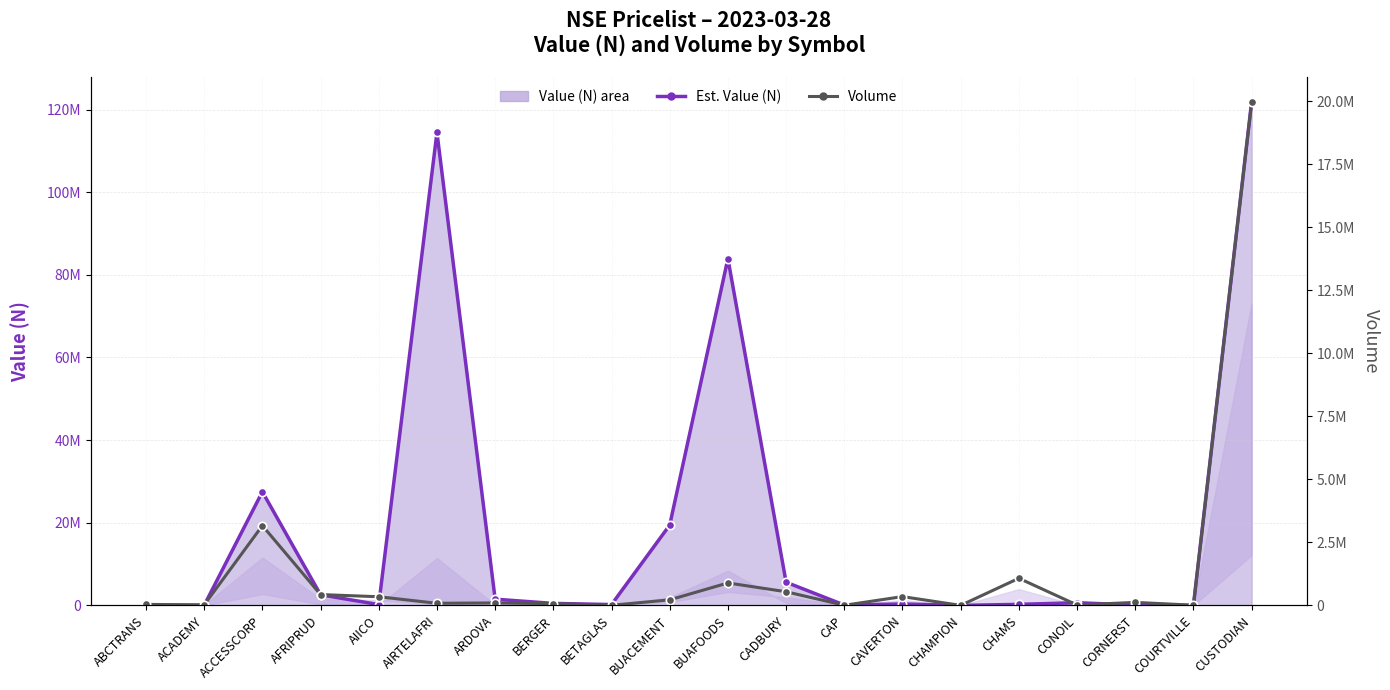

What is the label of the 17th point from the right?

AFRIPRUD